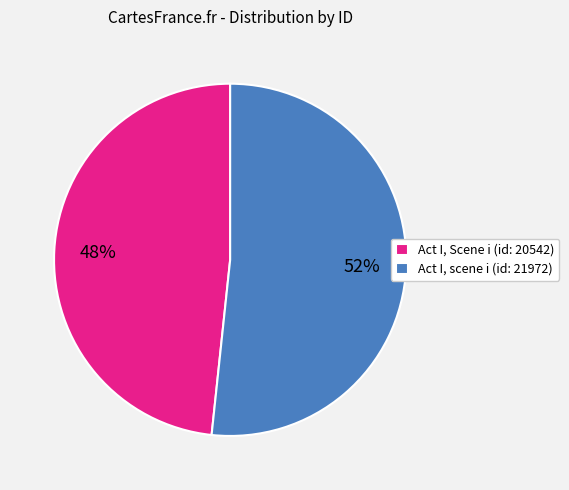

Which has a higher value, Act I, Scene i (id: 20542) or Act I, scene i (id: 21972)?

Act I, scene i (id: 21972)